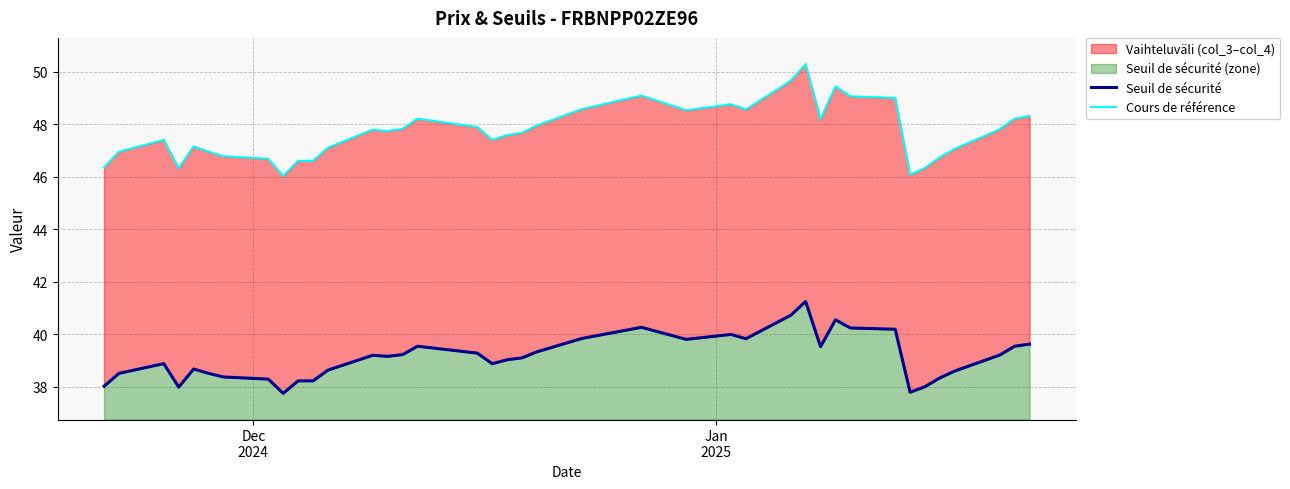

How many lines are shown in the chart?

2